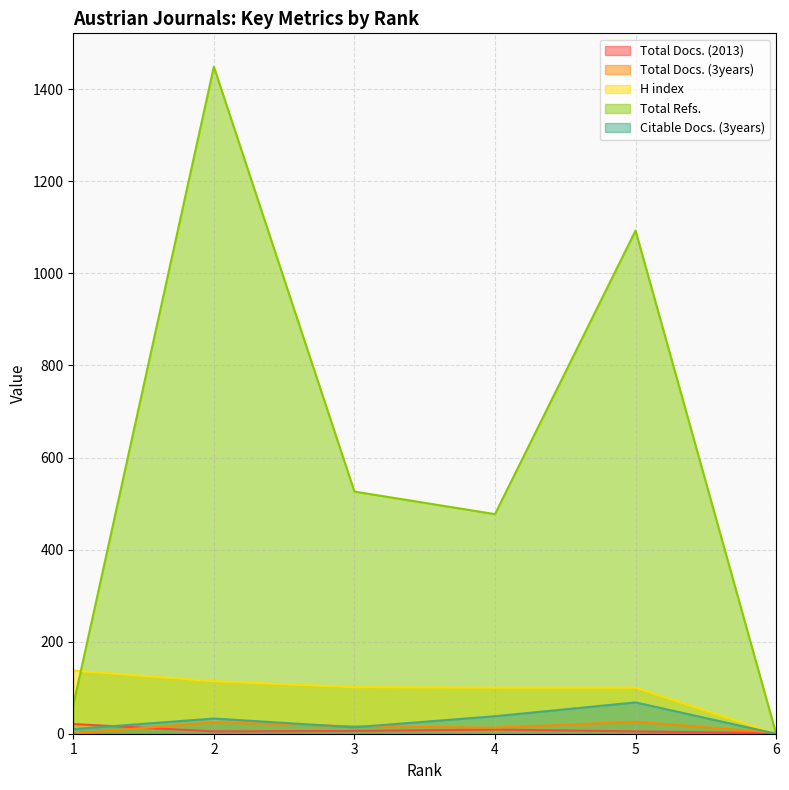

Does the chart display data point markers on the line(s)?

No